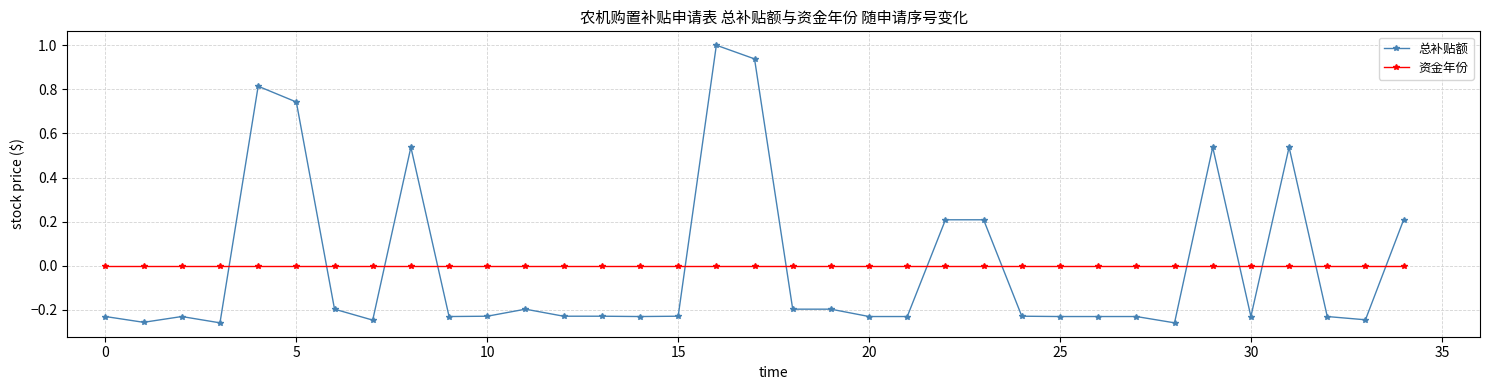

Which series has the widest spread of values?

总补贴额